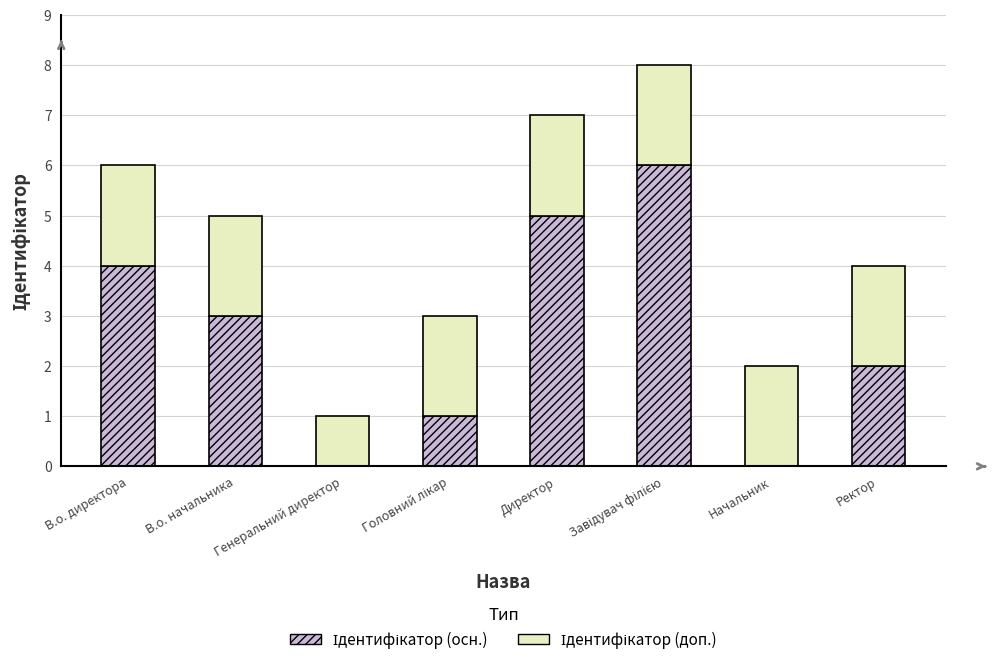

What is the total value across all series at Директор?

7